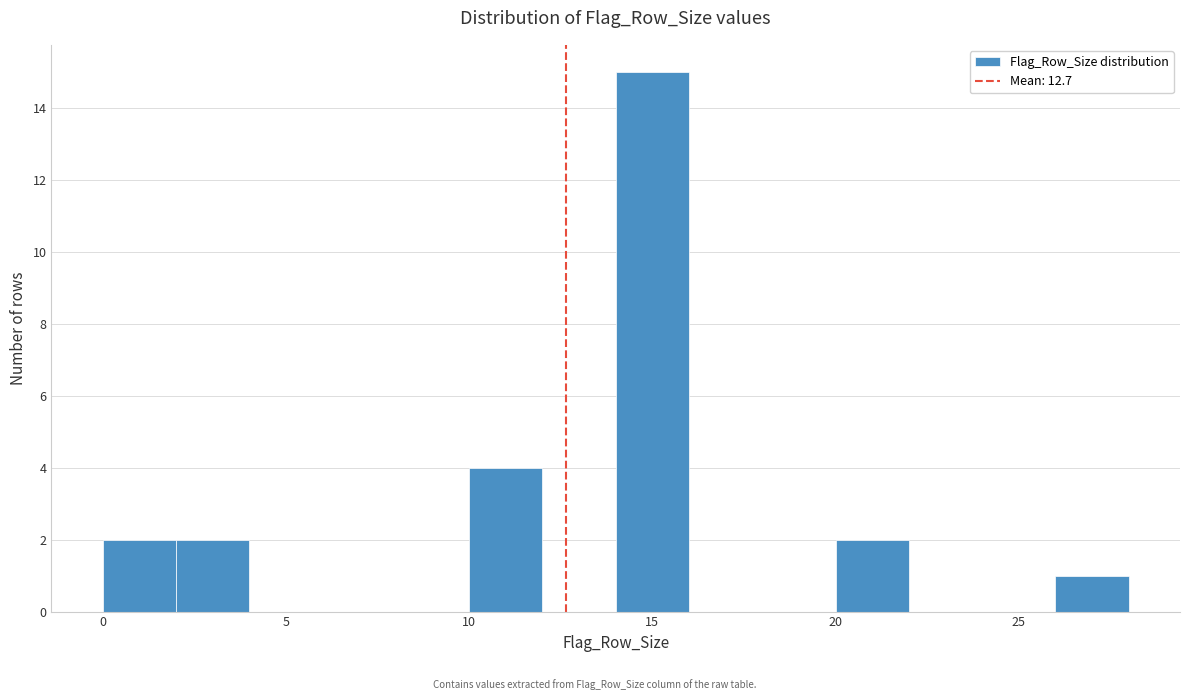

How tall is the bar that spans 10 to 12 on the x-axis? The values are not printed on the chart, so give them approximately, as read against the axis.

4